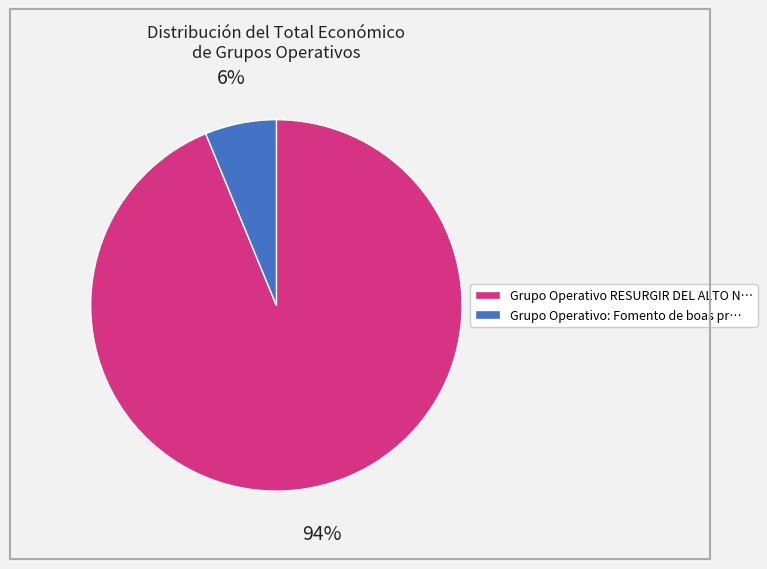

To the nearest percent, what is the difference between the largest and smallest slice percentages?

88%